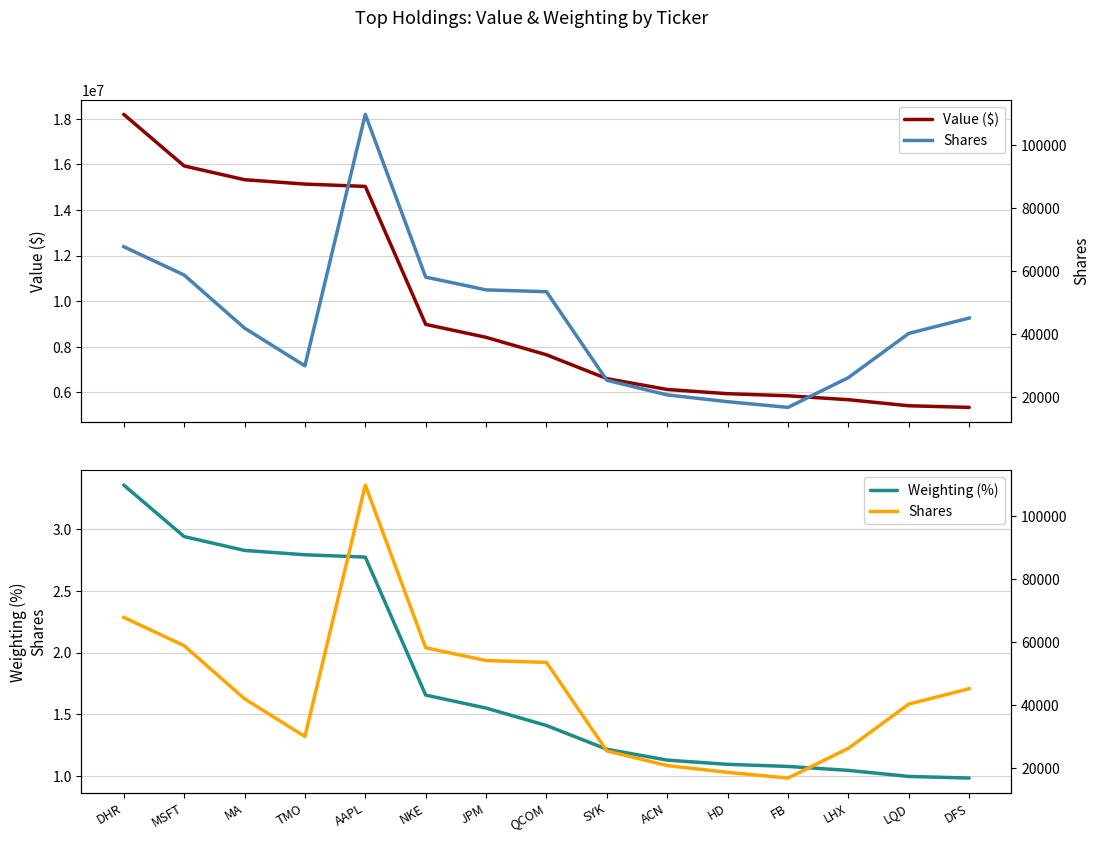

Is this an area chart (filled region under the line)?

No